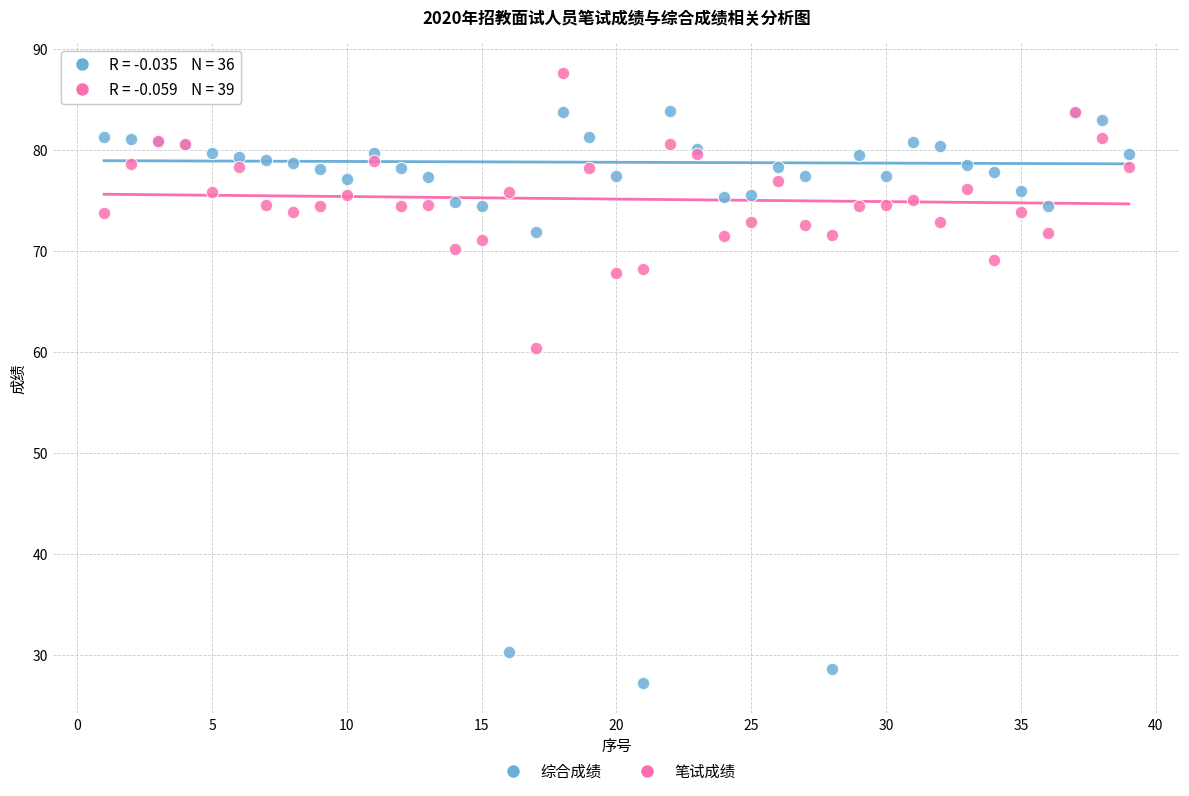

Which series reaches the maximum Y coordinate?

笔试成绩